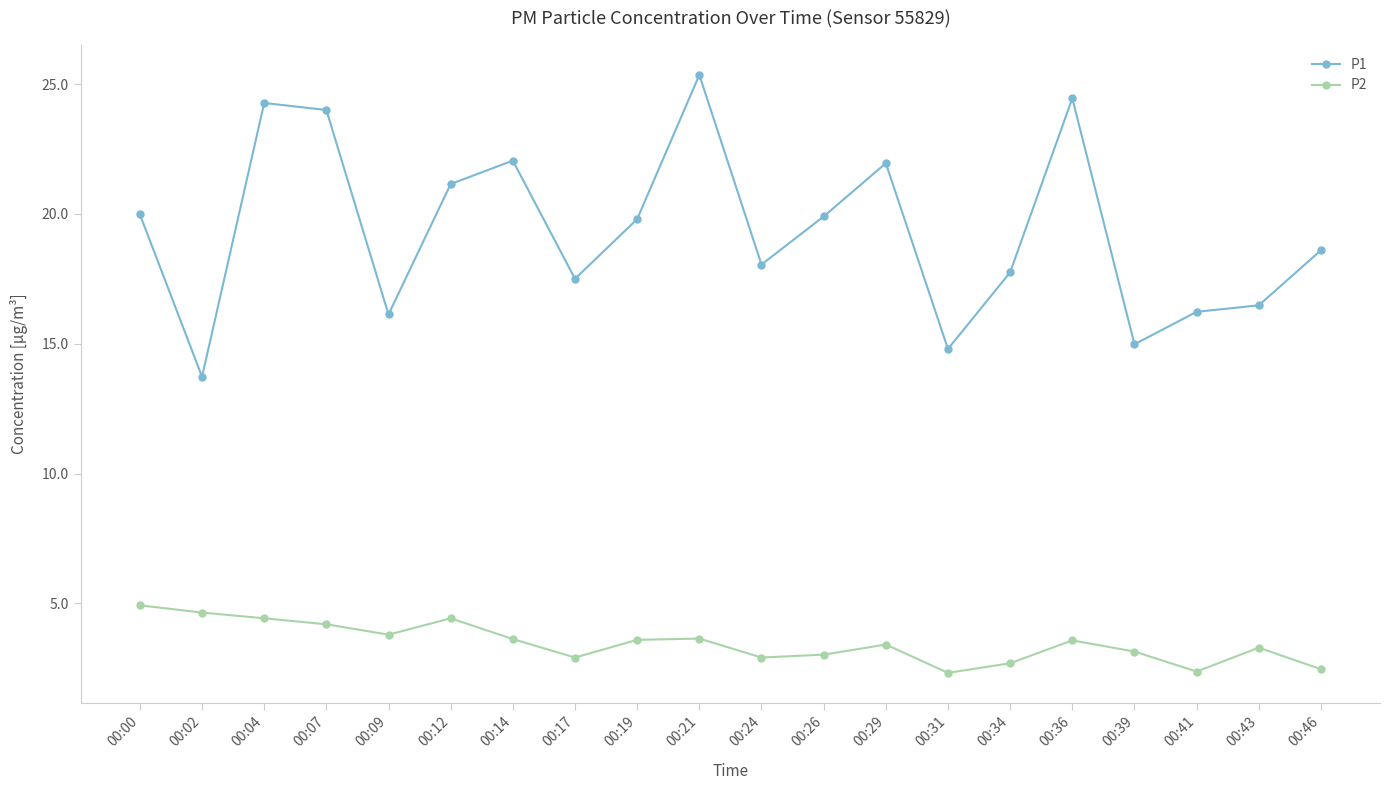

The P1 series shows 31.8 at 00:12. True or false?

False